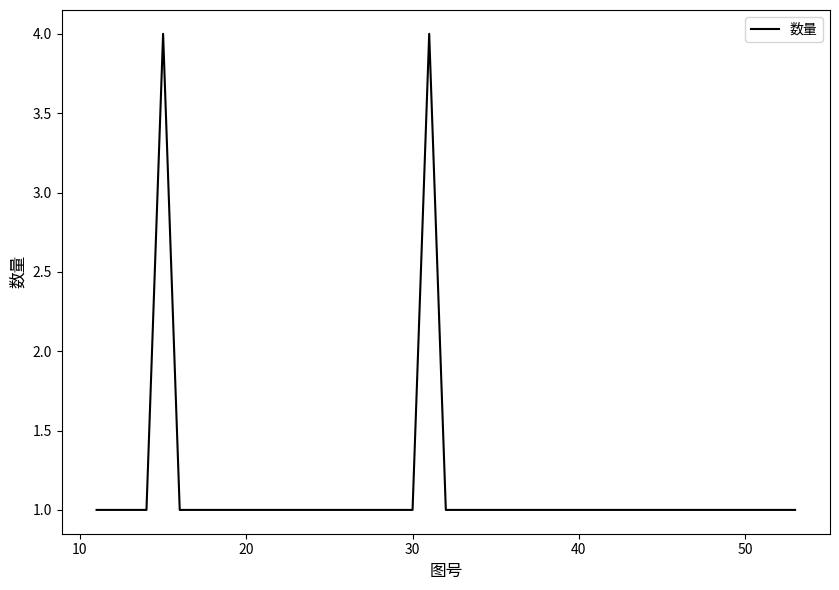

What is the maximum value shown in the chart?

4